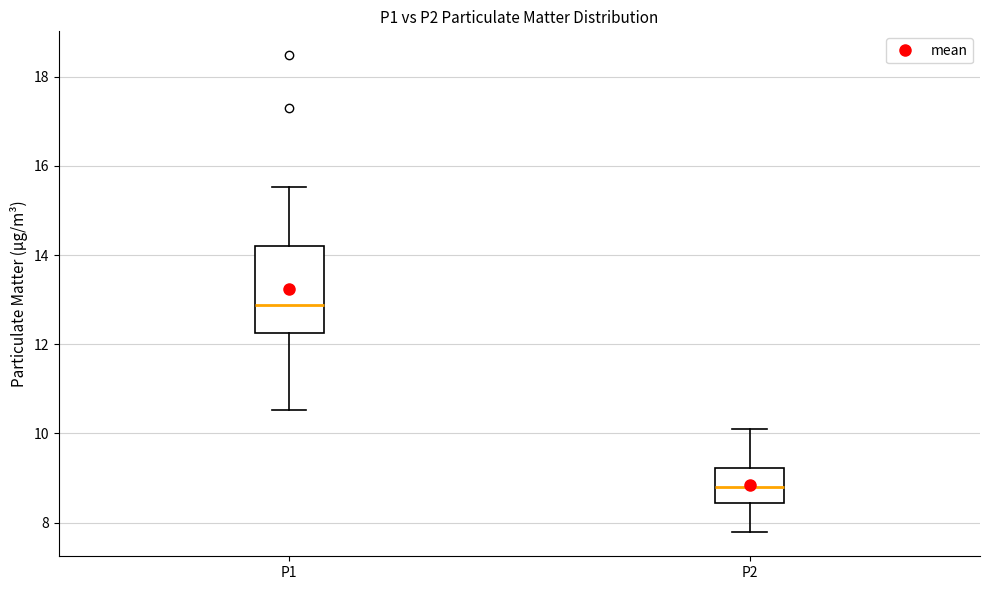

Which box is the tallest, from its lower edge to its upper edge?

P1